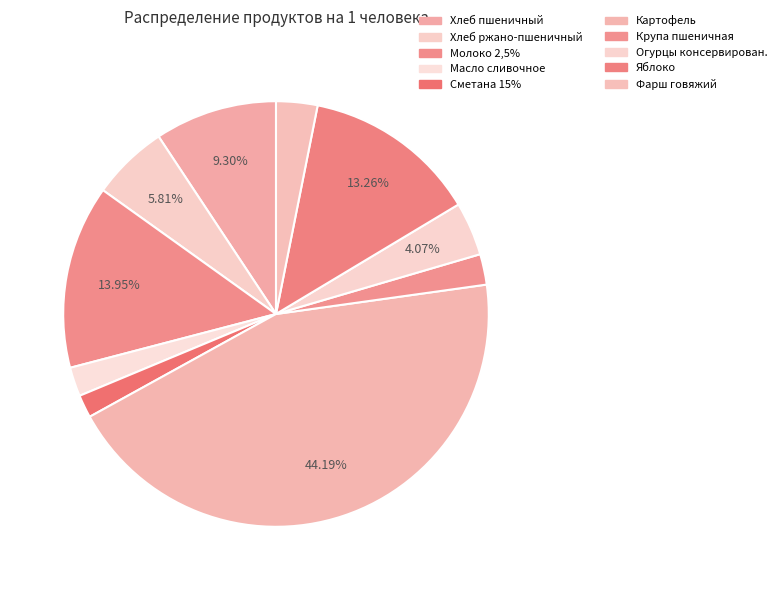

To the nearest percent, what is the difference between the largest and smallest slice percentages?

42%